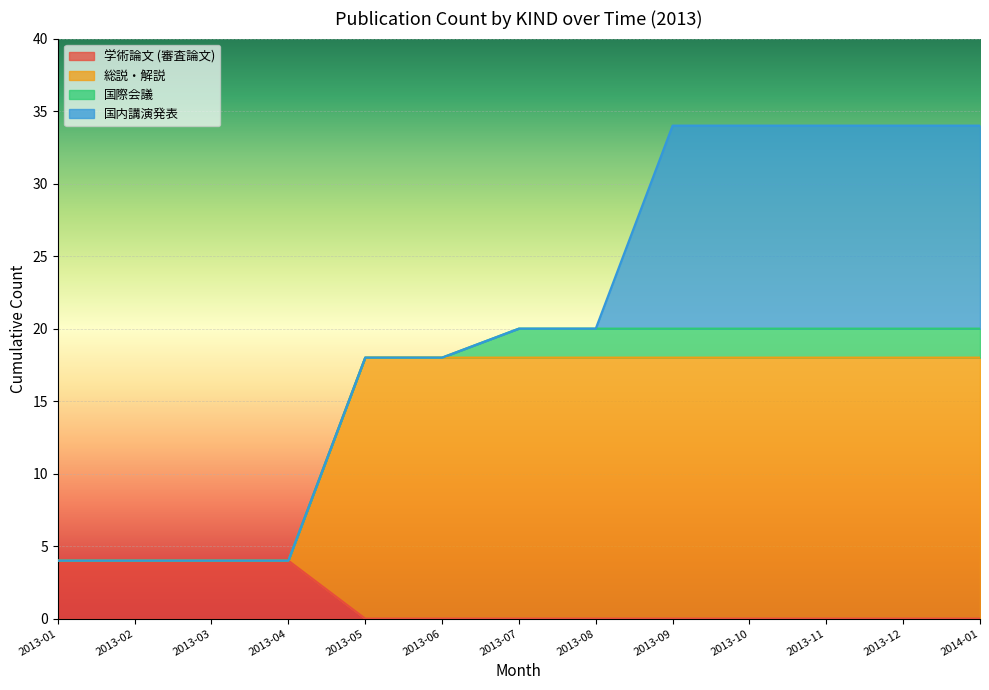

What is the sum of the 学術論文 (審査論文) values at 2013-04 and 2013-12?

4